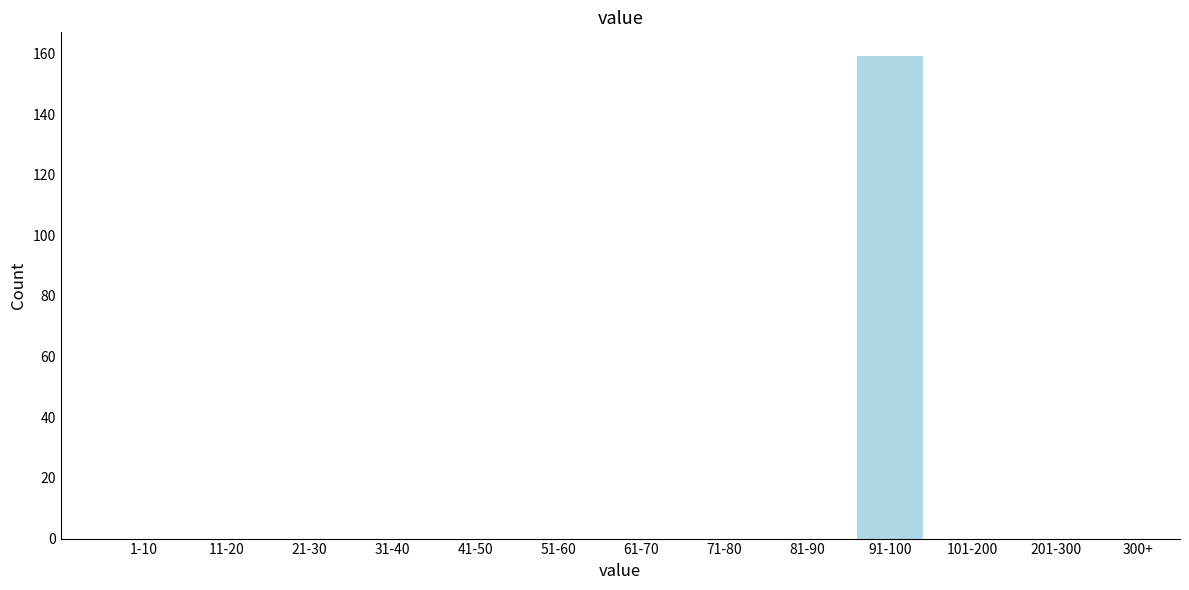

Reading left to right, list all the values displayed in this chart.

1-10=0	11-20=0	21-30=0	31-40=0	41-50=0	51-60=0	61-70=0	71-80=0	81-90=0	91-100=159	101-200=0	201-300=0	300+=0